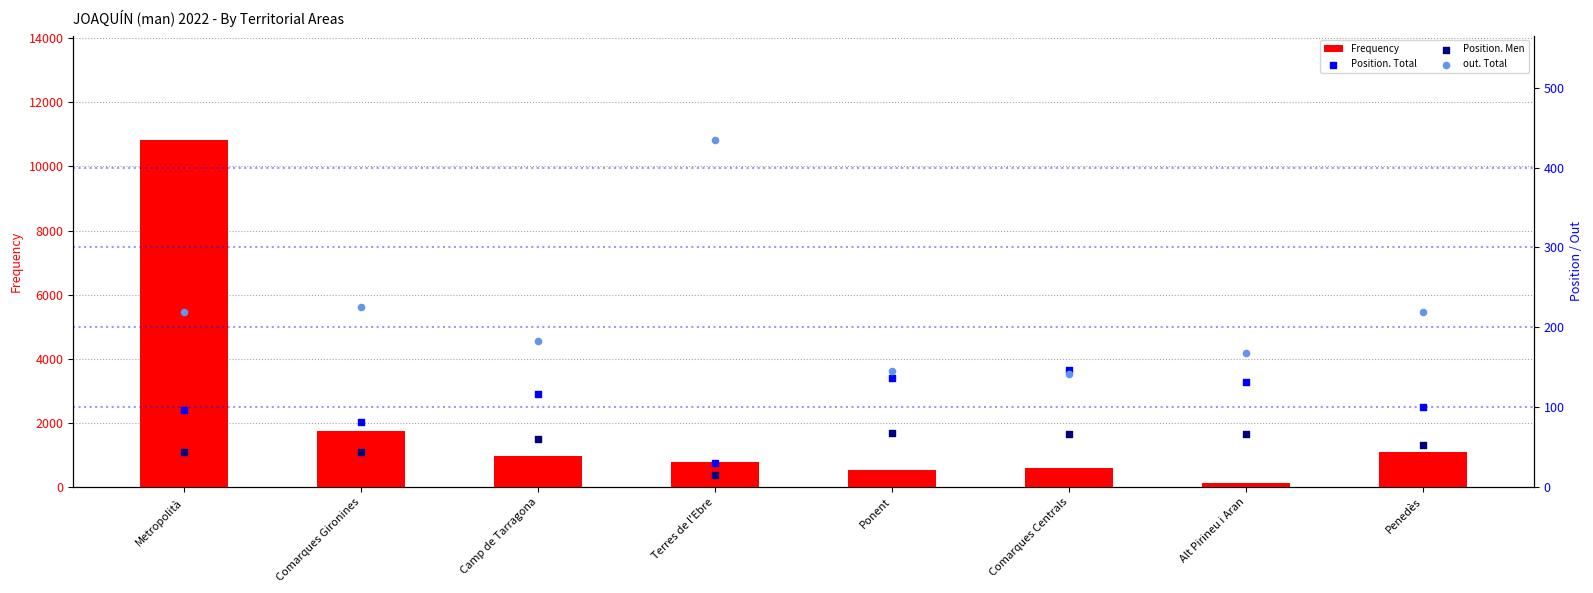

Which series has the largest total across all categories?

Frequency